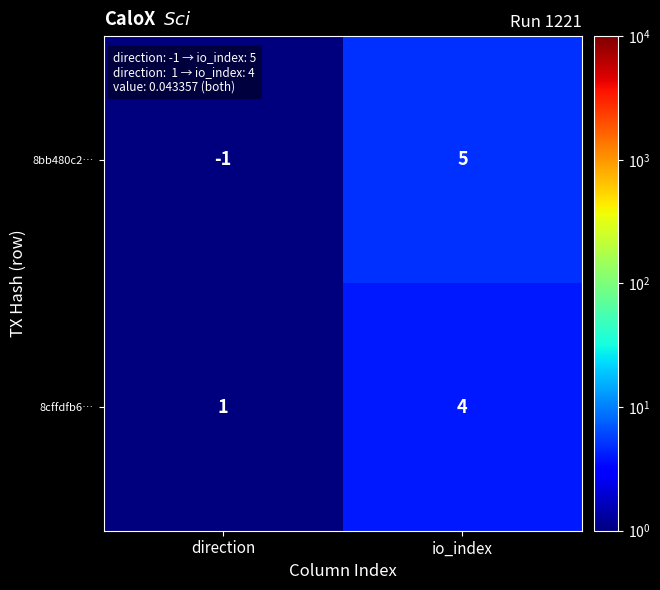

The 8bb480c2… series shows -1 at direction. True or false?

True